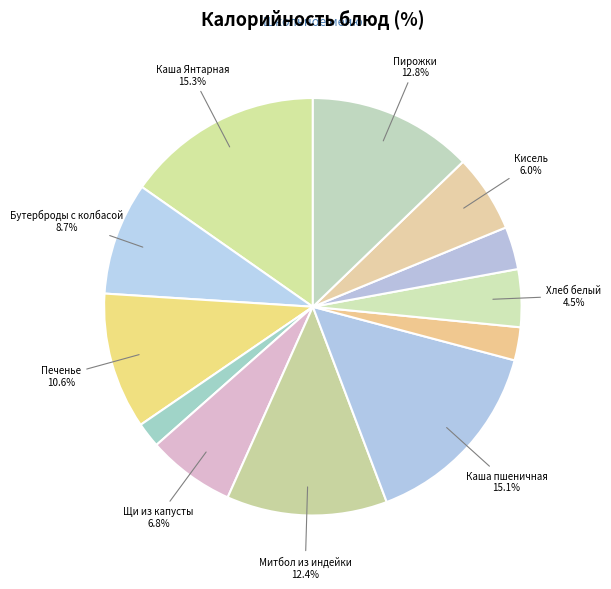

How many segments does this pie chart have?

12